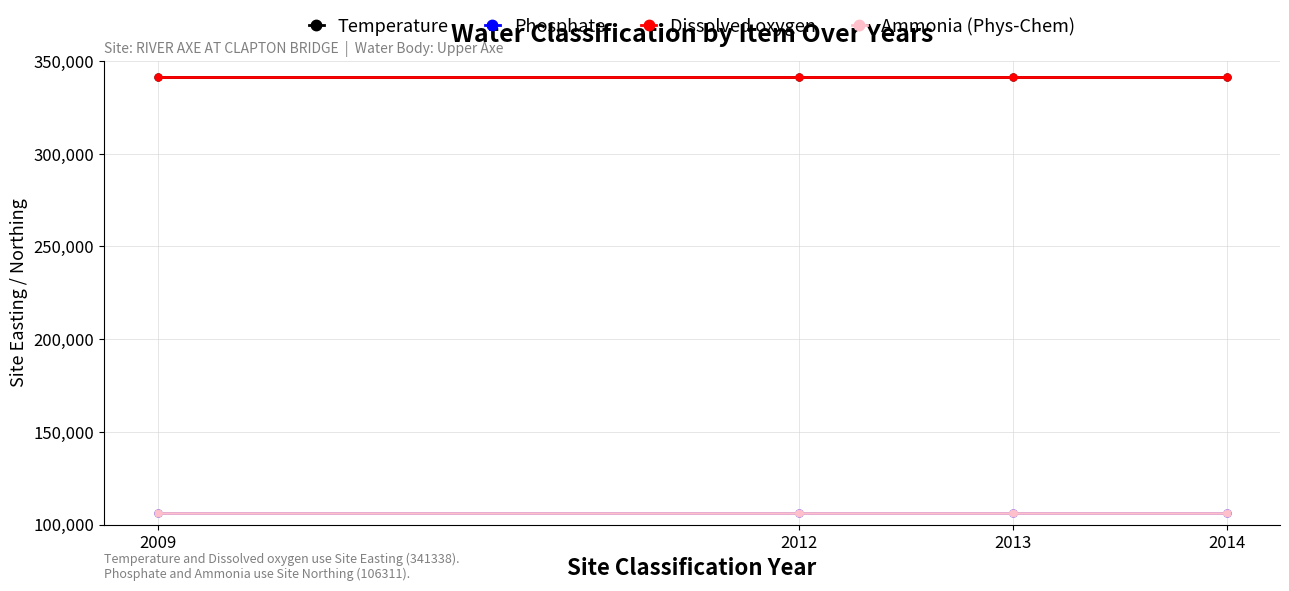

Which category has the highest value across all series?

2009